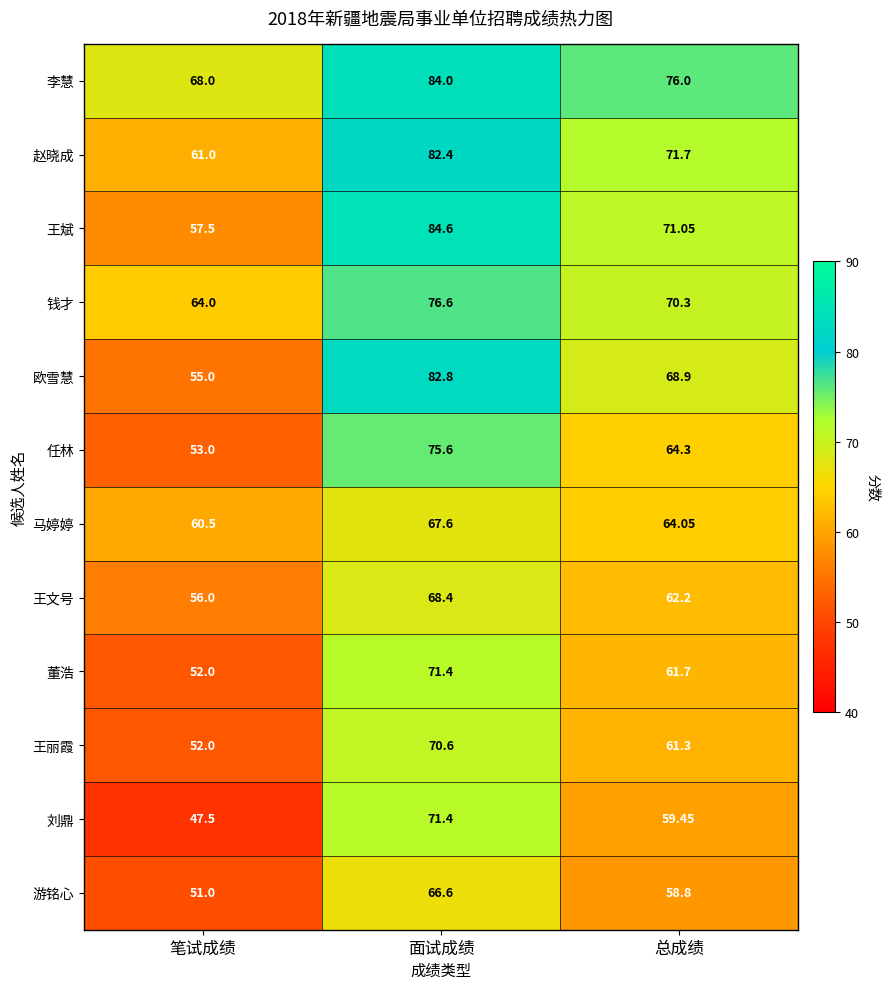

Rank the categories by 马婷婷 value from lowest to highest.

笔试成绩, 总成绩, 面试成绩